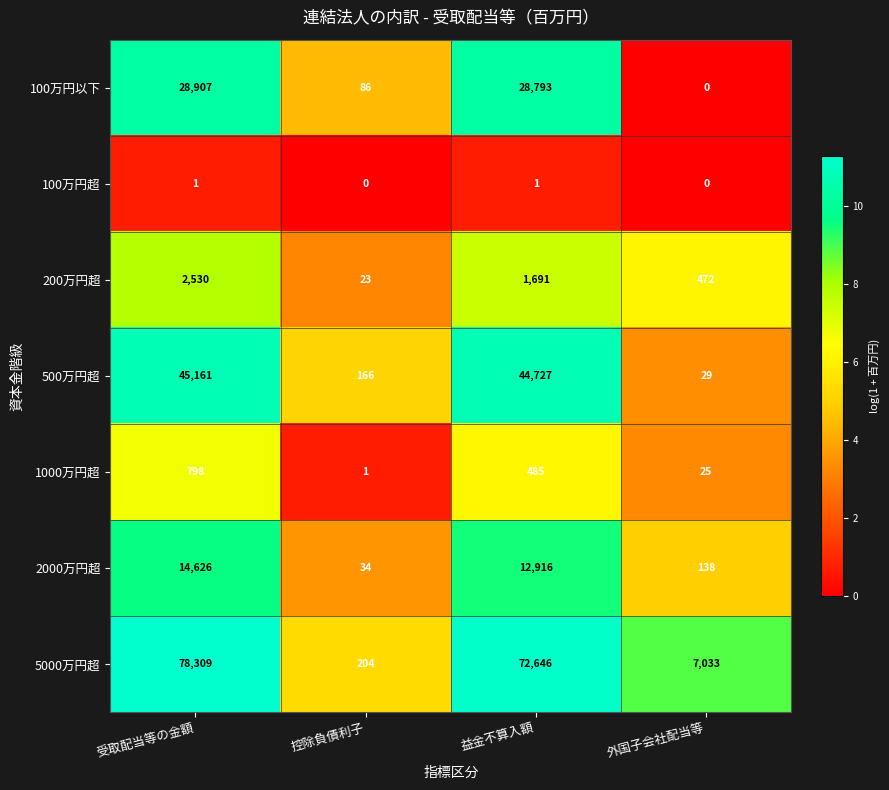

Which series changed the most between 受取配当等の金額 and 外国子会社配当等?

5000万円超